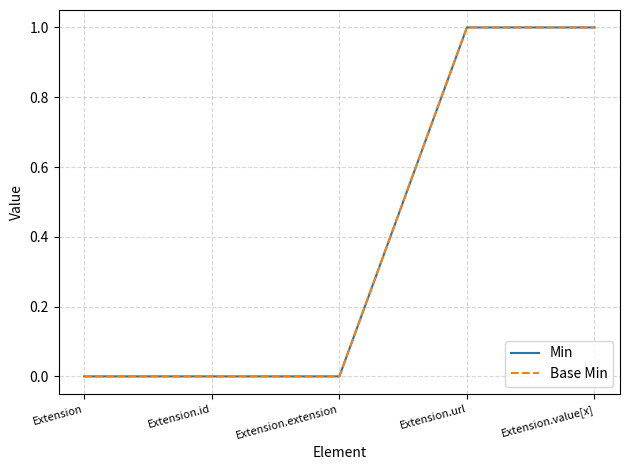

Which has a higher value, Extension or Extension.value[x]?

Extension.value[x]